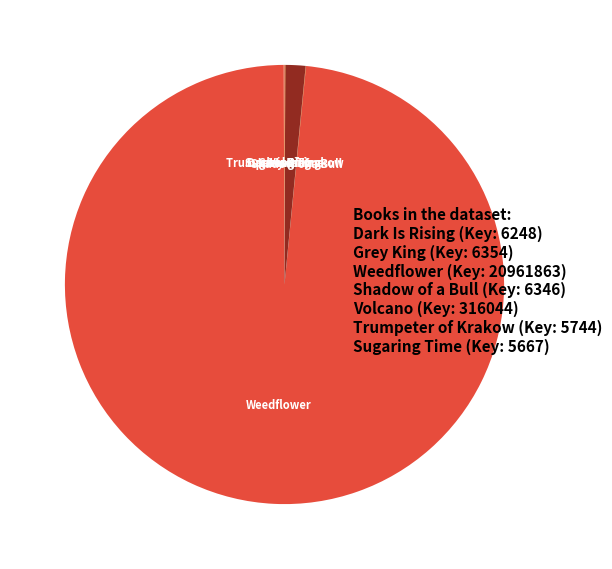

Which slice is the largest?

Weedflower